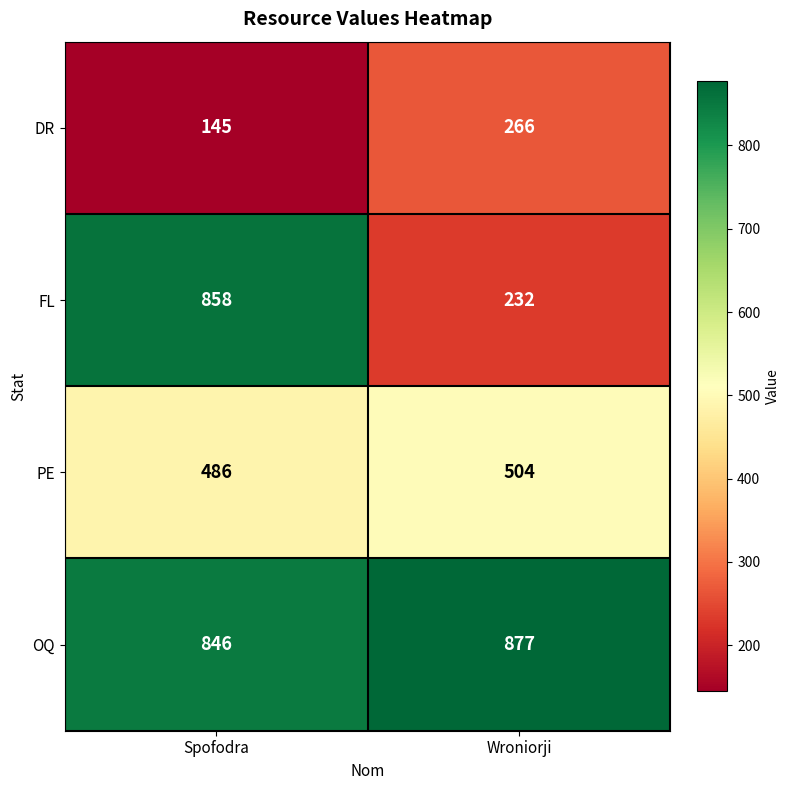

Reading left to right, what are all the values shown in this chart?

DR: Spofodra=145	Wroniorji=266
FL: Spofodra=858	Wroniorji=232
PE: Spofodra=486	Wroniorji=504
OQ: Spofodra=846	Wroniorji=877